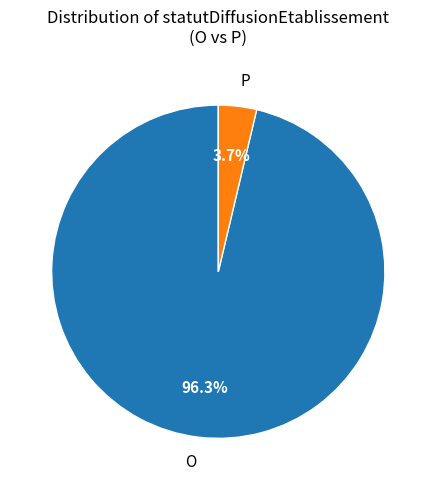

Between P and O, which is larger?

O